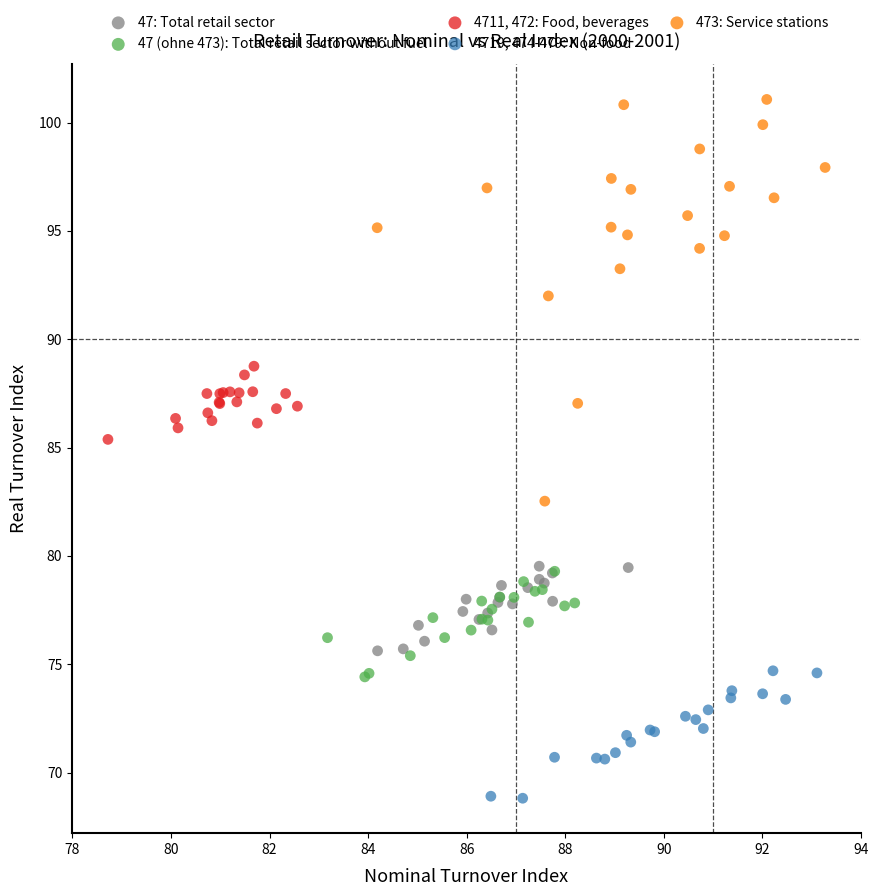

What are all the series names shown in the legend?

47: Total retail sector, 47 (ohne 473): Total retail sector without fuel, 4711, 472: Food, beverages, 4719, 474-479: Non-food, 473: Service stations